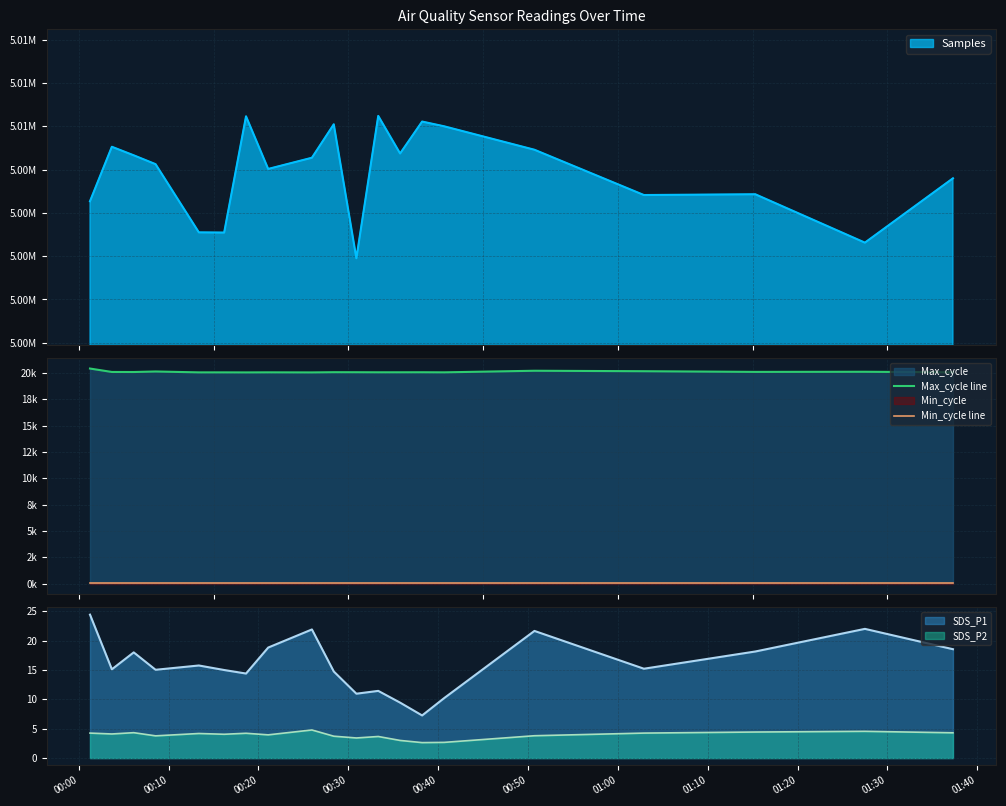

True or false: SDS_P2 and SDS_P1 cross at least once.

False